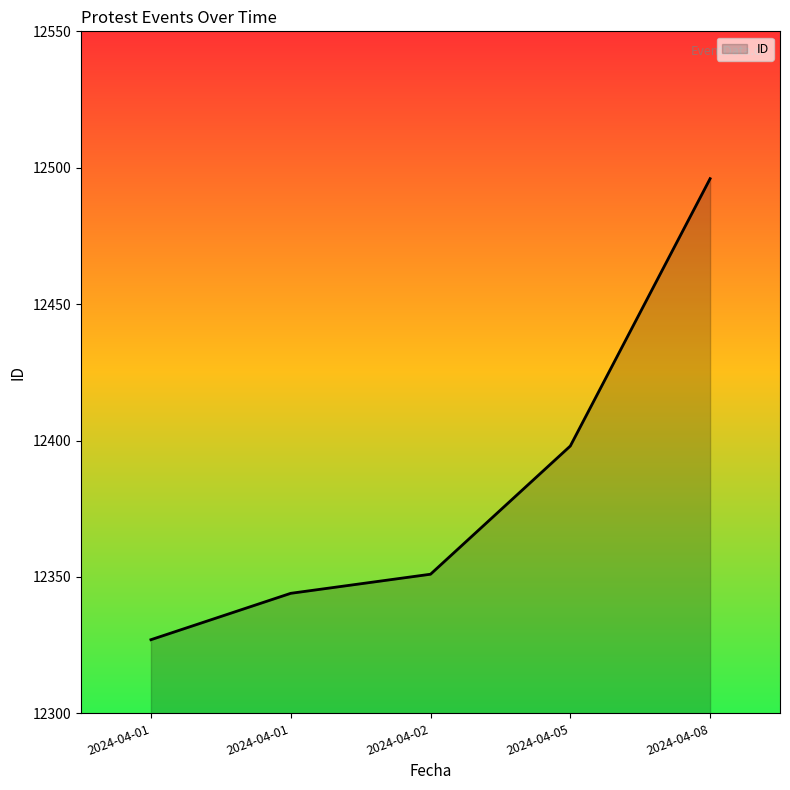

How many values are below 12351?

2